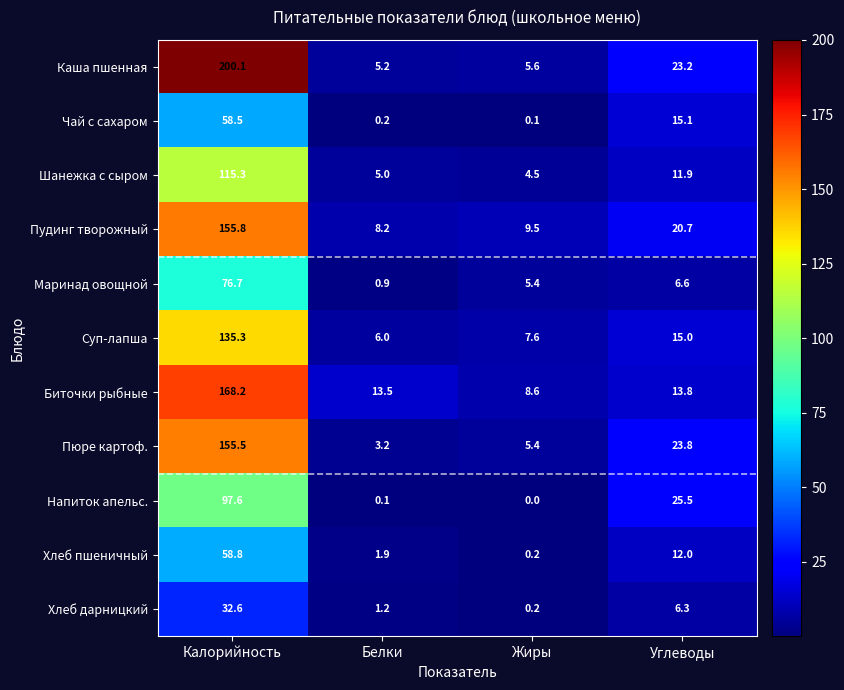

The value of Хлеб дарницкий at Белки is 1.2. True or false?

True